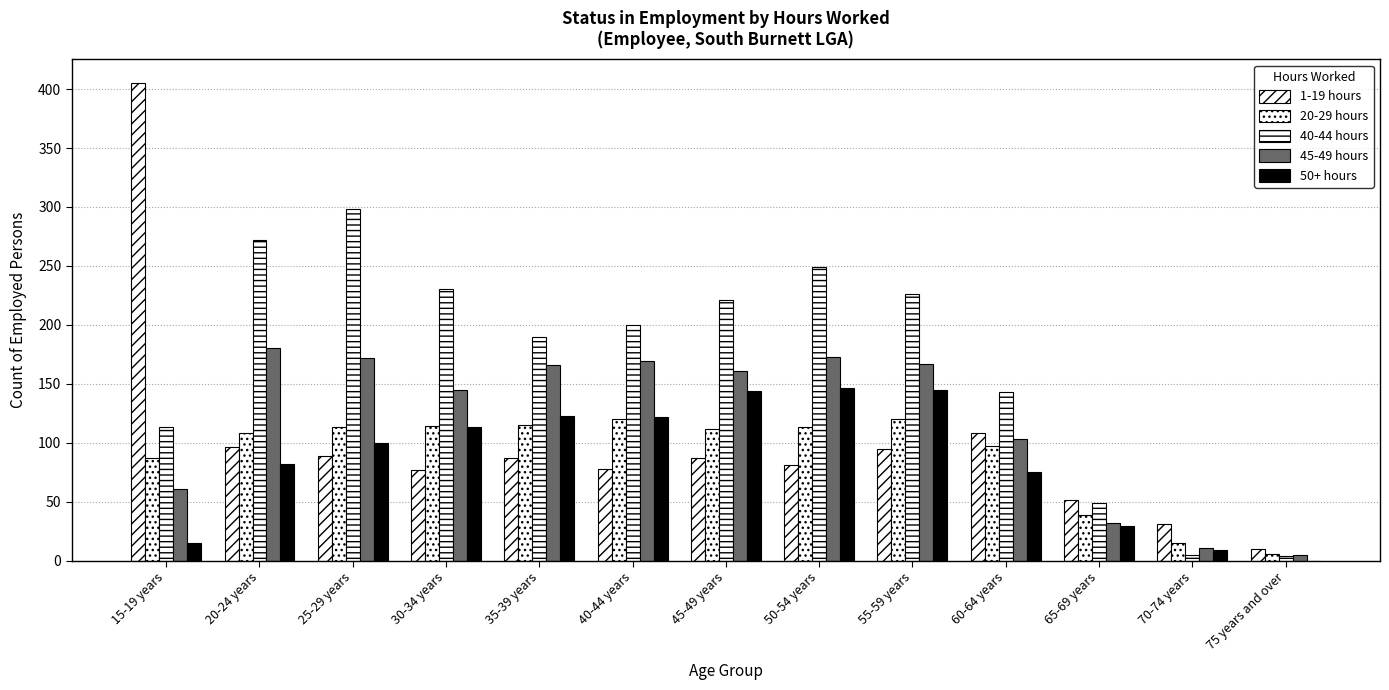

Reading left to right, transcribe all the data shown in this chart.

1-19 hours: 15-19 years=405	20-24 years=96	25-29 years=89	30-34 years=77	35-39 years=87	40-44 years=78	45-49 years=87	50-54 years=81	55-59 years=95	60-64 years=108	65-69 years=51	70-74 years=31	75 years and over=10
20-29 hours: 15-19 years=87	20-24 years=108	25-29 years=113	30-34 years=114	35-39 years=115	40-44 years=120	45-49 years=112	50-54 years=113	55-59 years=120	60-64 years=97	65-69 years=39	70-74 years=15	75 years and over=6
40-44 hours: 15-19 years=113	20-24 years=272	25-29 years=298	30-34 years=230	35-39 years=190	40-44 years=200	45-49 years=221	50-54 years=249	55-59 years=226	60-64 years=143	65-69 years=49	70-74 years=5	75 years and over=4
45-49 hours: 15-19 years=61	20-24 years=180	25-29 years=172	30-34 years=145	35-39 years=166	40-44 years=169	45-49 years=161	50-54 years=173	55-59 years=167	60-64 years=103	65-69 years=32	70-74 years=11	75 years and over=5
50+ hours: 15-19 years=15	20-24 years=82	25-29 years=100	30-34 years=113	35-39 years=123	40-44 years=122	45-49 years=144	50-54 years=146	55-59 years=145	60-64 years=75	65-69 years=29	70-74 years=9	75 years and over=0